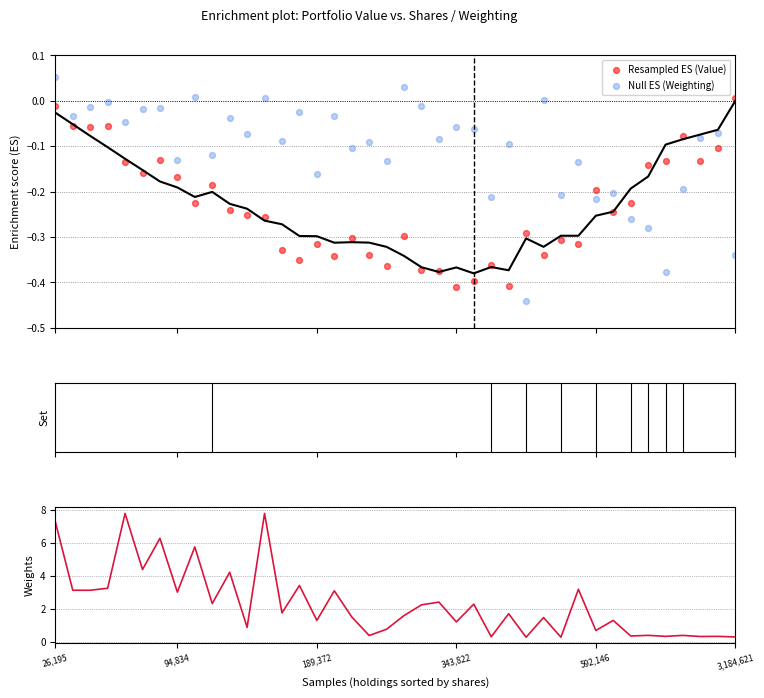

Which series reaches the maximum Y coordinate?

Weighting